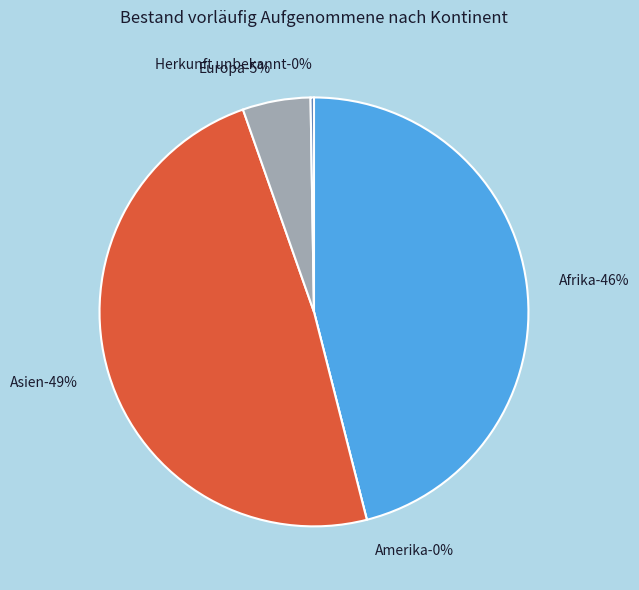

Is Europa the majority of the pie?

No